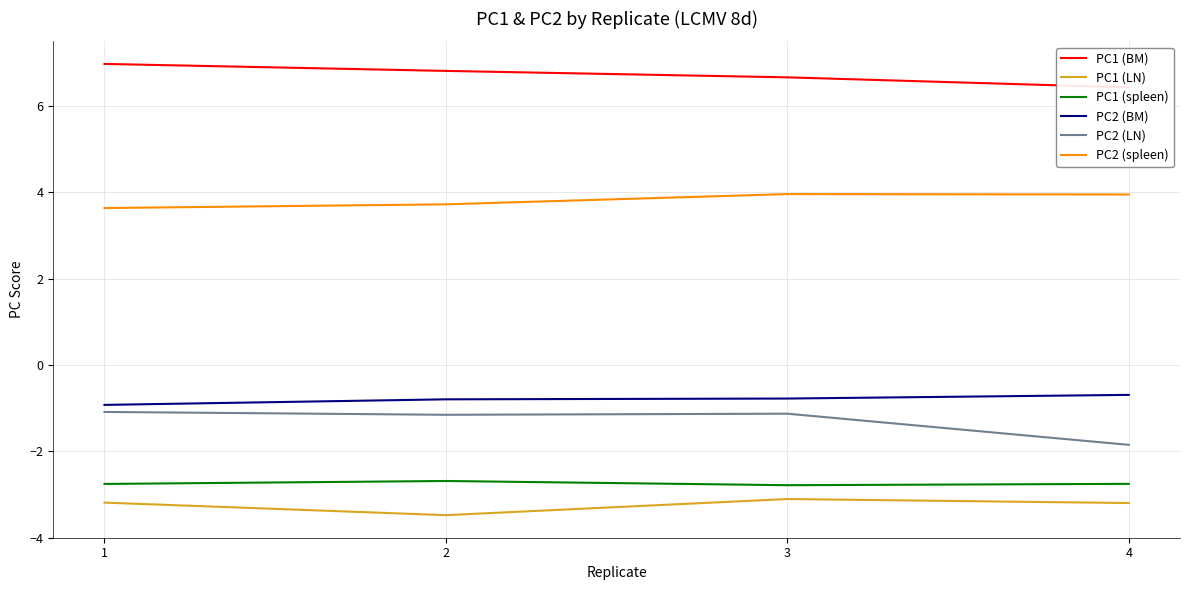

Between 2 and 3, which series saw the biggest shift?

PC1 (LN)